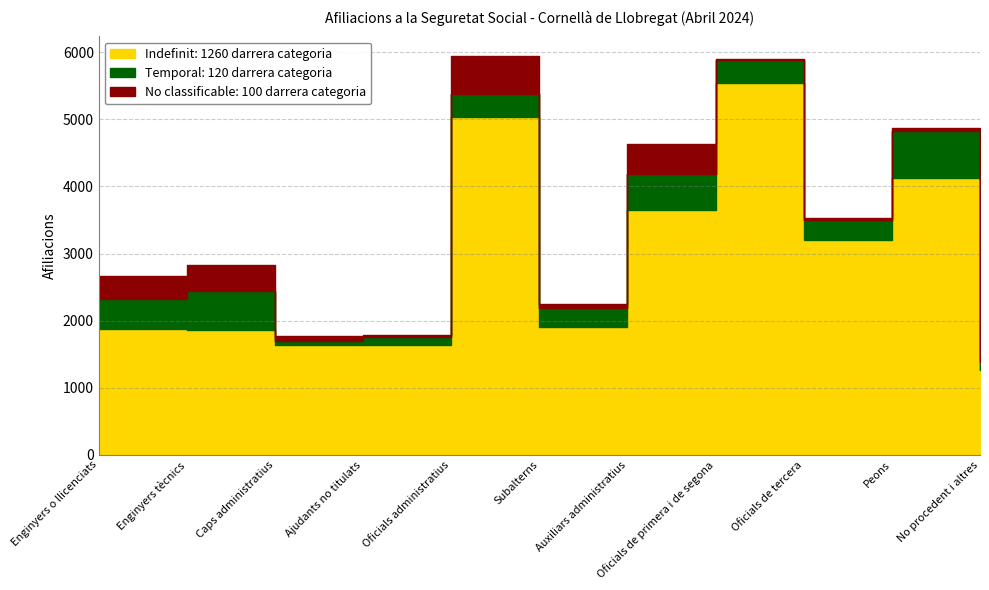

Count the number of data series in this chart.

3